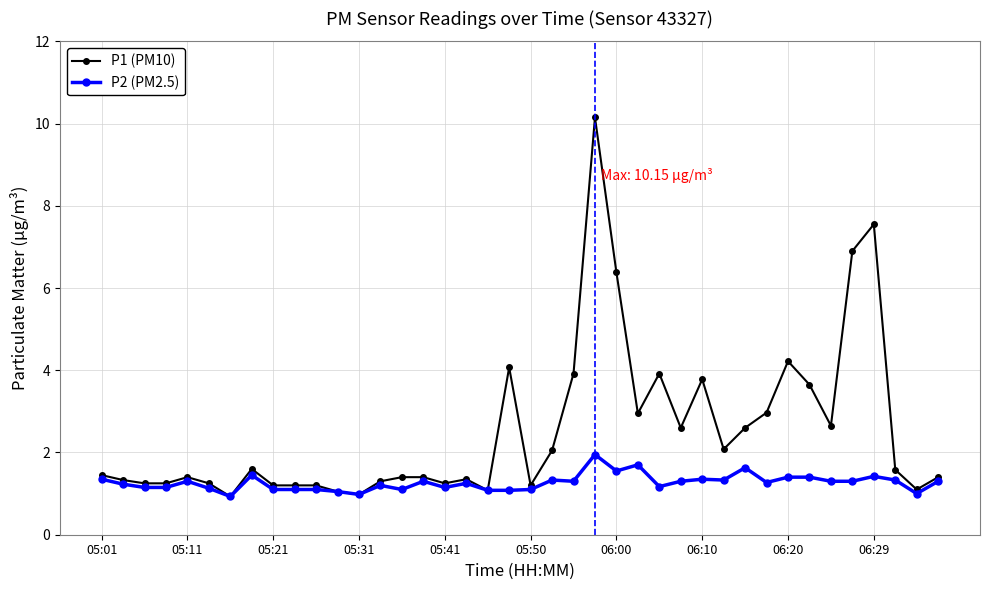

True or false: P2 (PM2.5) has more than 2 interior local peaks.

True